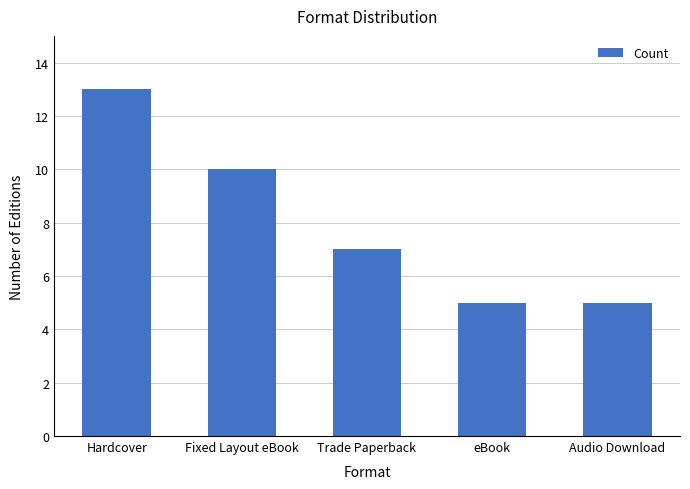

What is the average value?

8